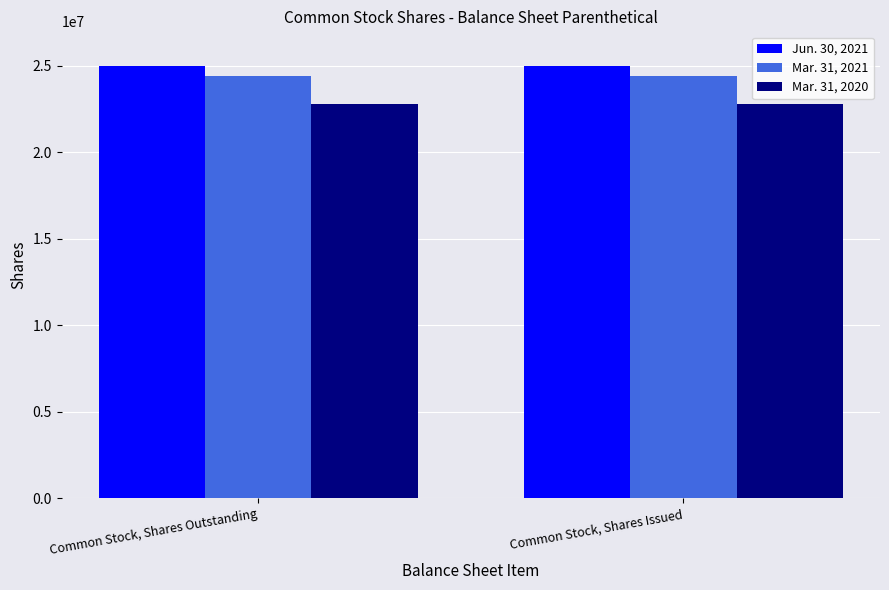

Is the value of Mar. 31, 2021 at Common Stock, Shares Issued greater than the value of Jun. 30, 2021 at Common Stock, Shares Outstanding?

No